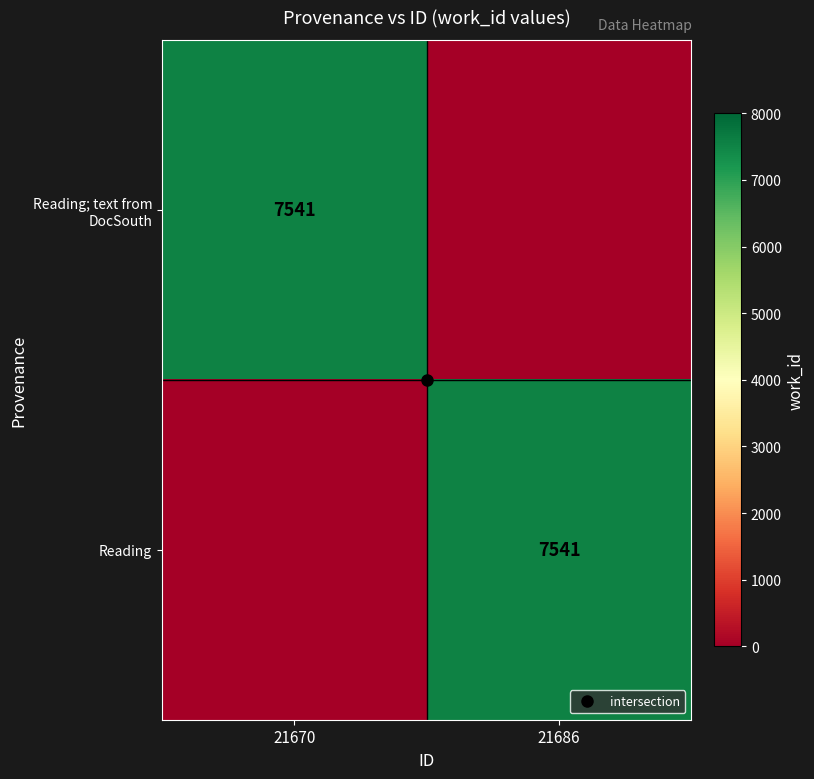

At which label does Reading reach its minimum?

21670